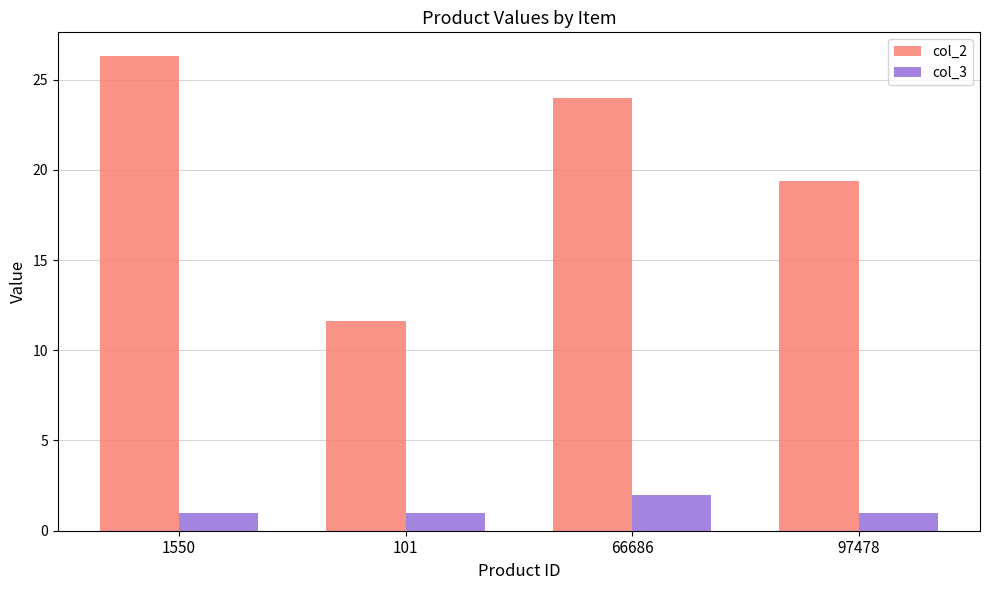

The col_2 series shows 13.9 at 1550. True or false?

False